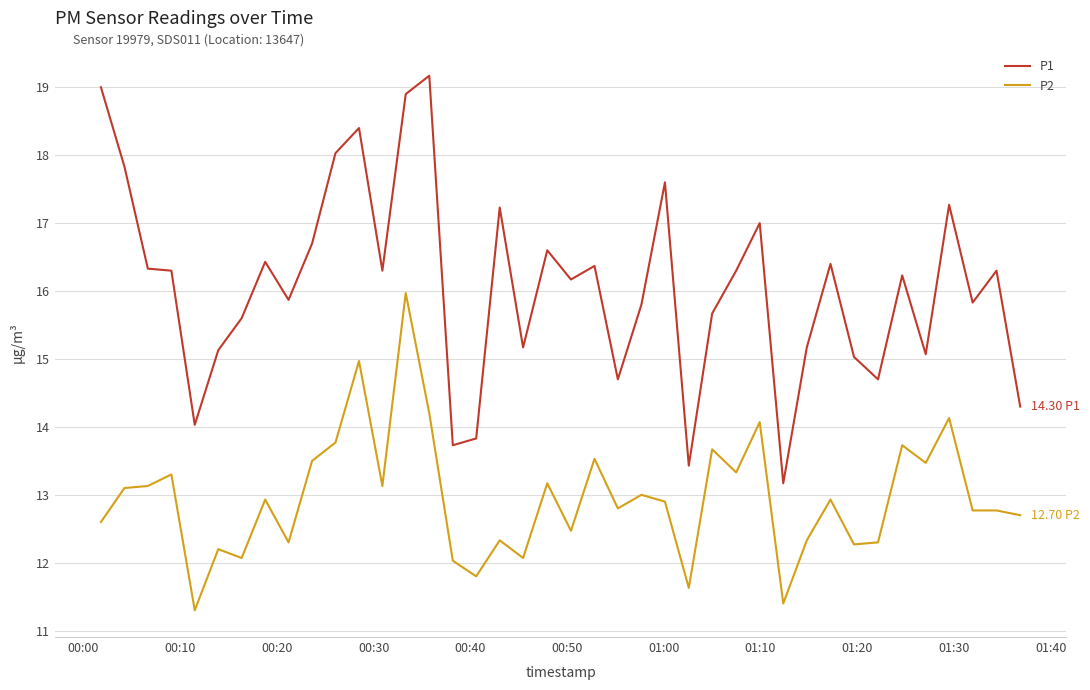

True or false: P1 and P2 intersect in this chart.

False